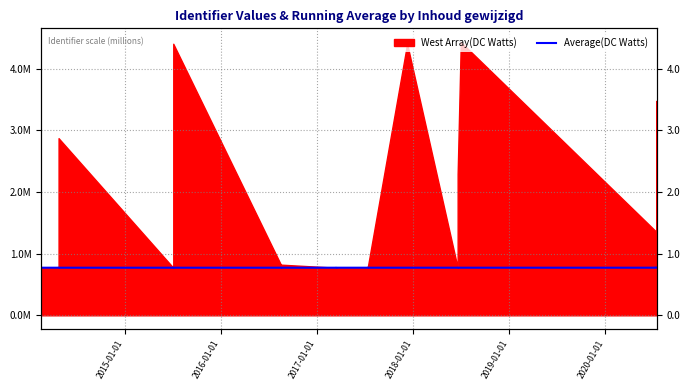

How many lines are shown in the chart?

1